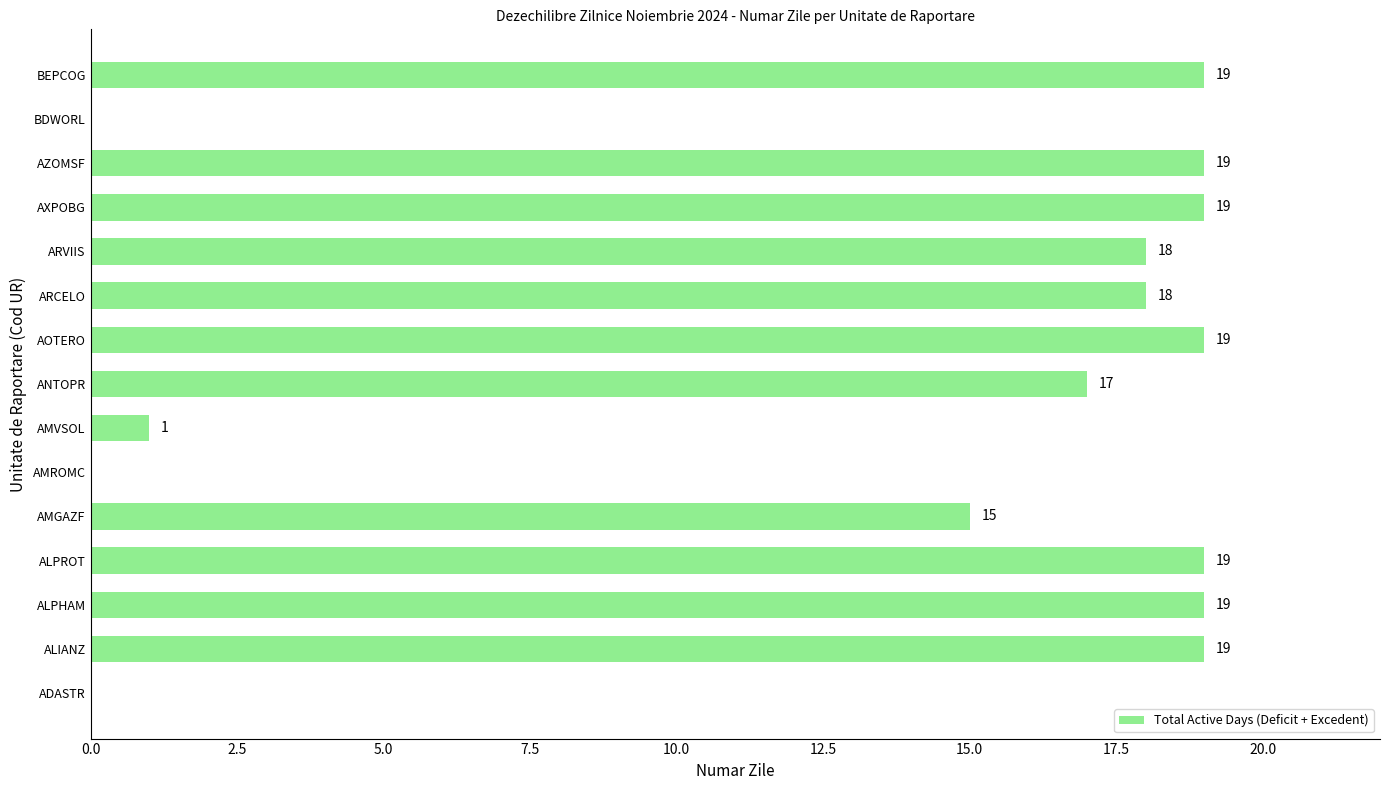

Which has a higher value, BDWORL or ARVIIS?

ARVIIS